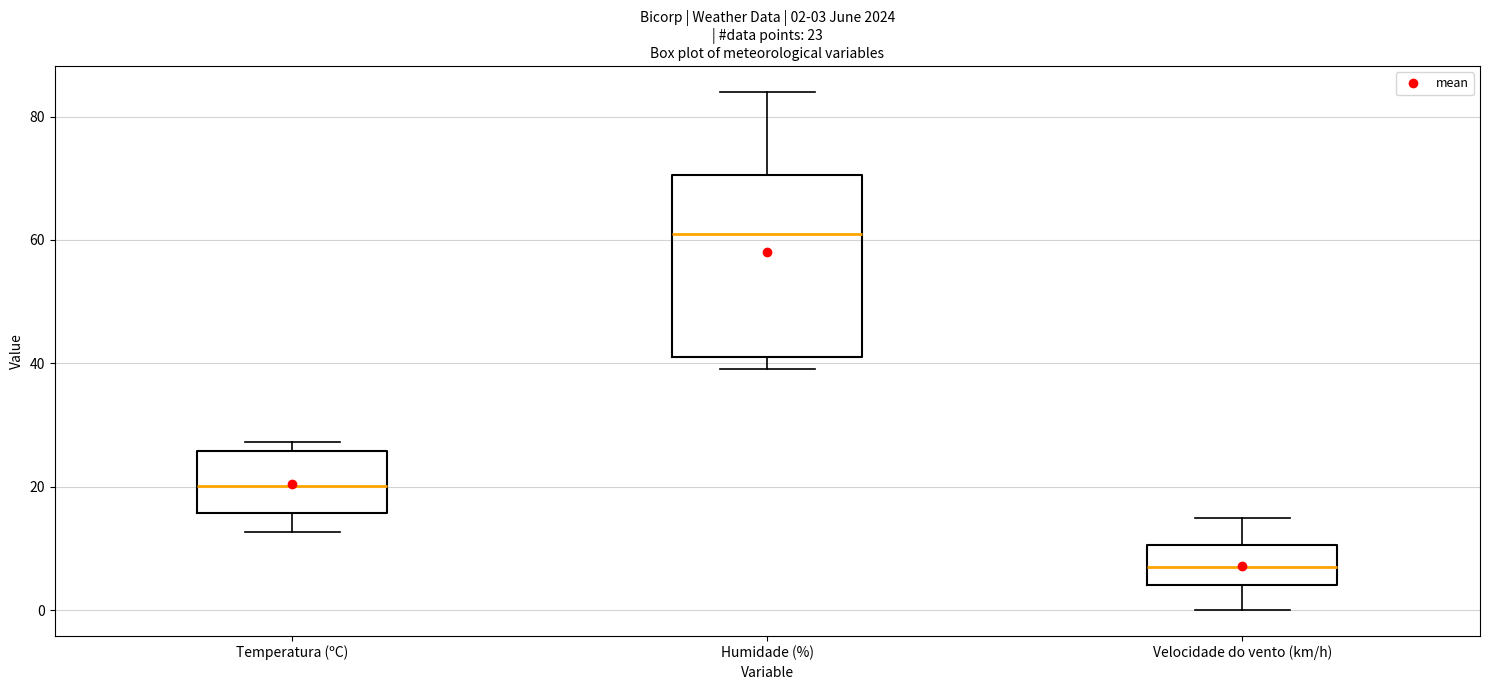

Which box is the tallest, from its lower edge to its upper edge?

Humidade (%)